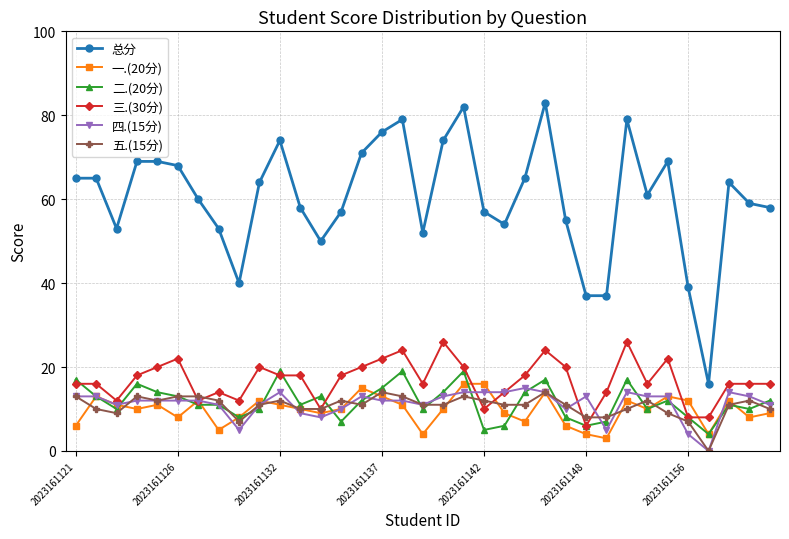

Which series has the largest range (max minus min)?

总分